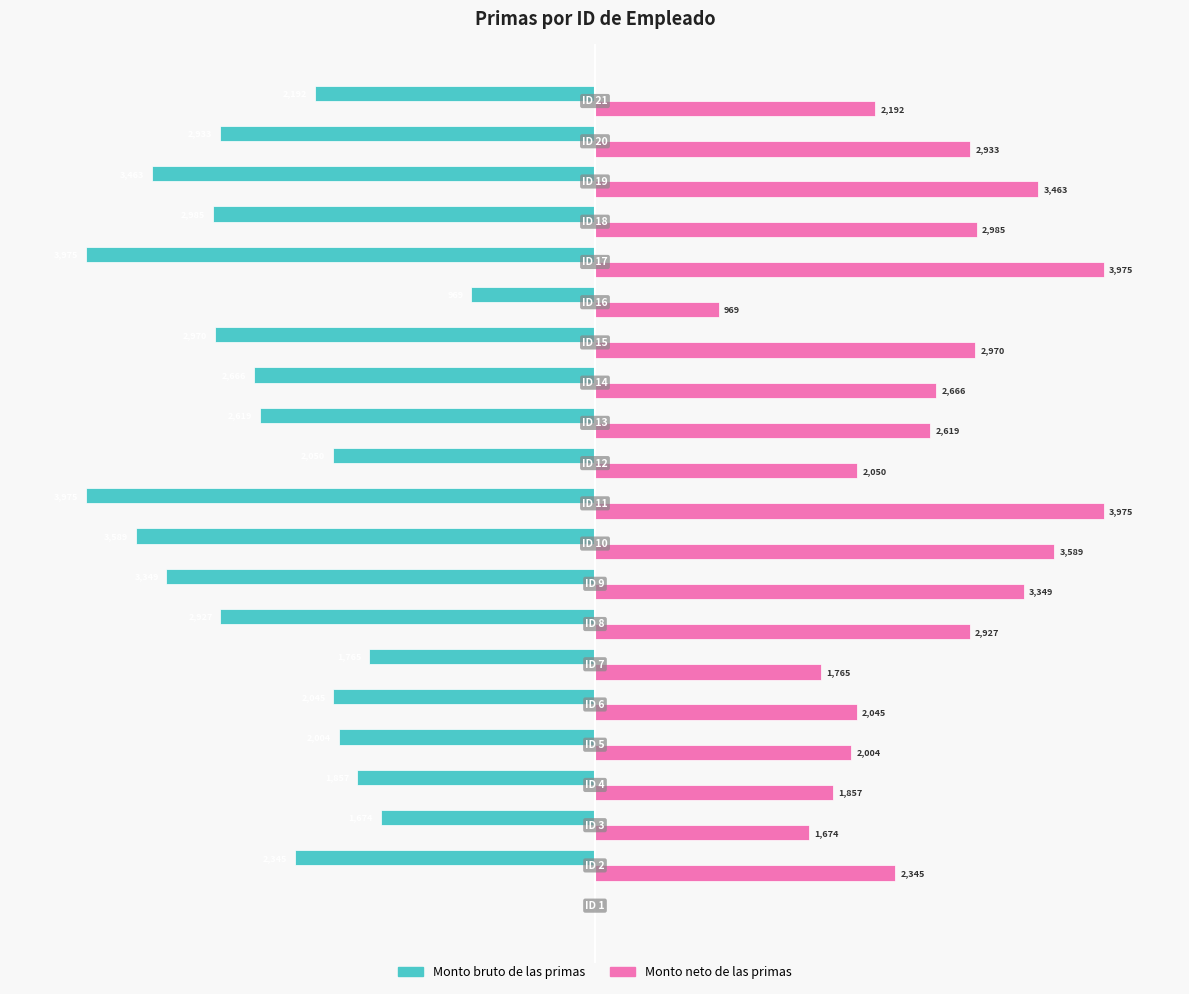

Which series has the largest total across all categories?

Monto neto de las primas